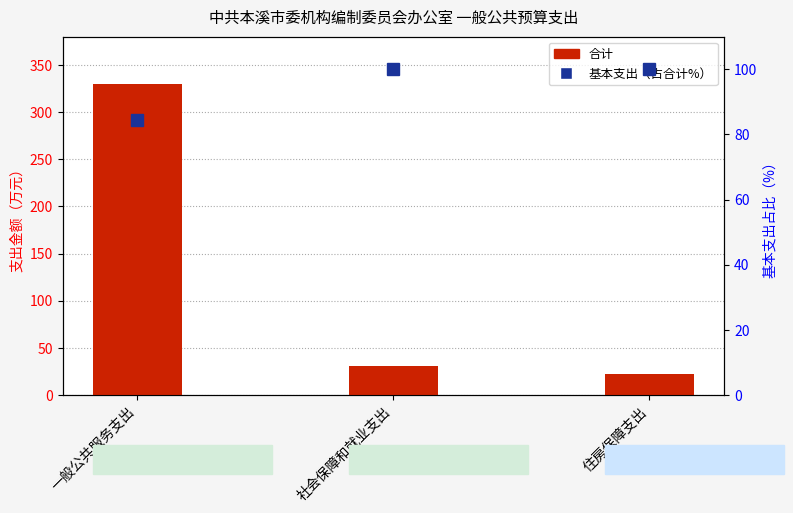

What is the total value across all series at 一般公共服务支出?

414.6